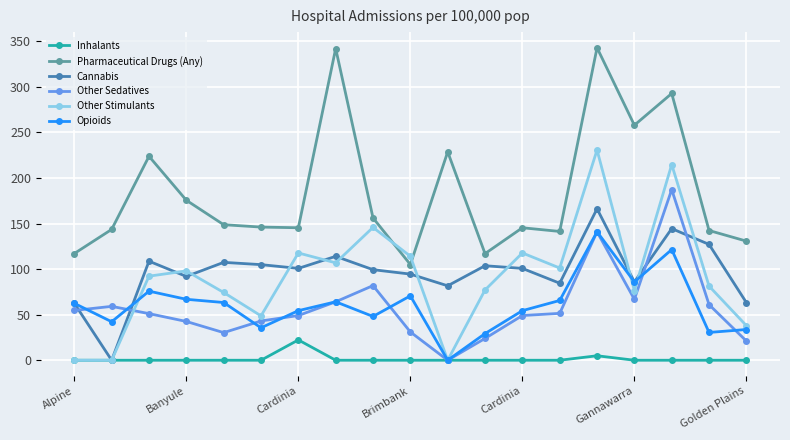

Which series has the largest total across all categories?

Pharmaceutical Drugs (Any)